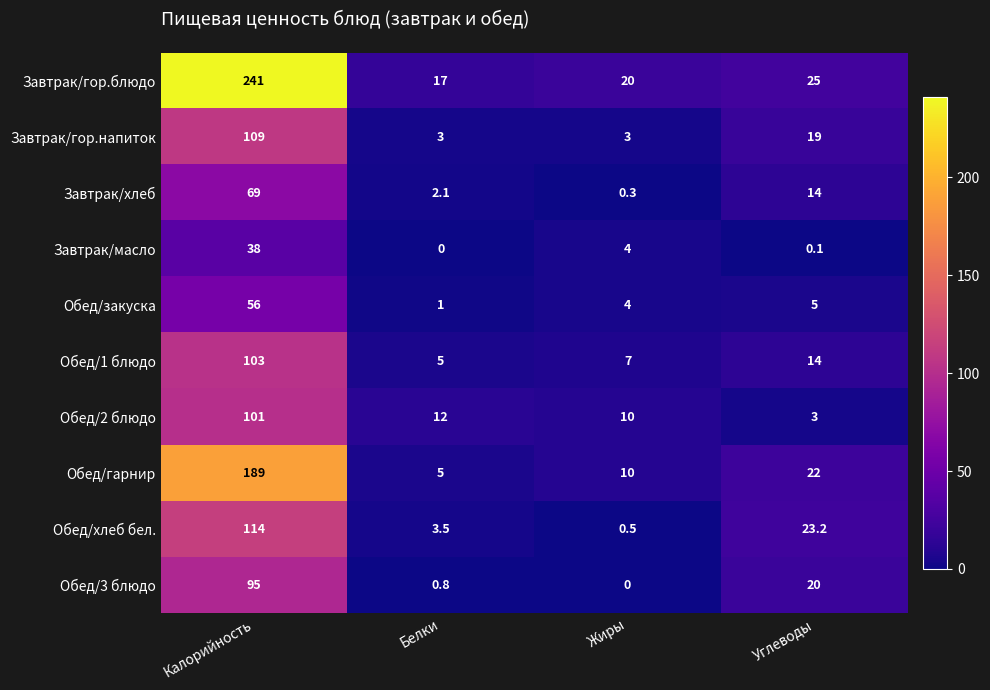

What is the total value across all series at Углеводы?

145.3